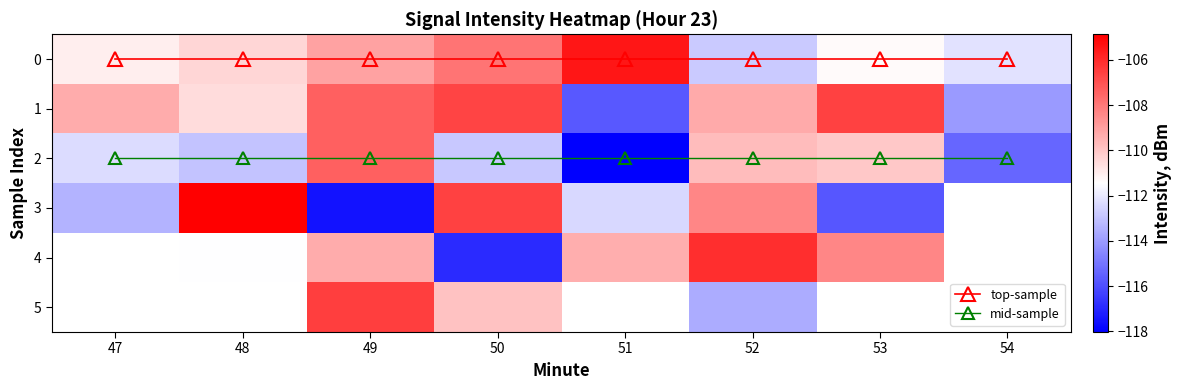

Between 50 and 52, which is larger?

50